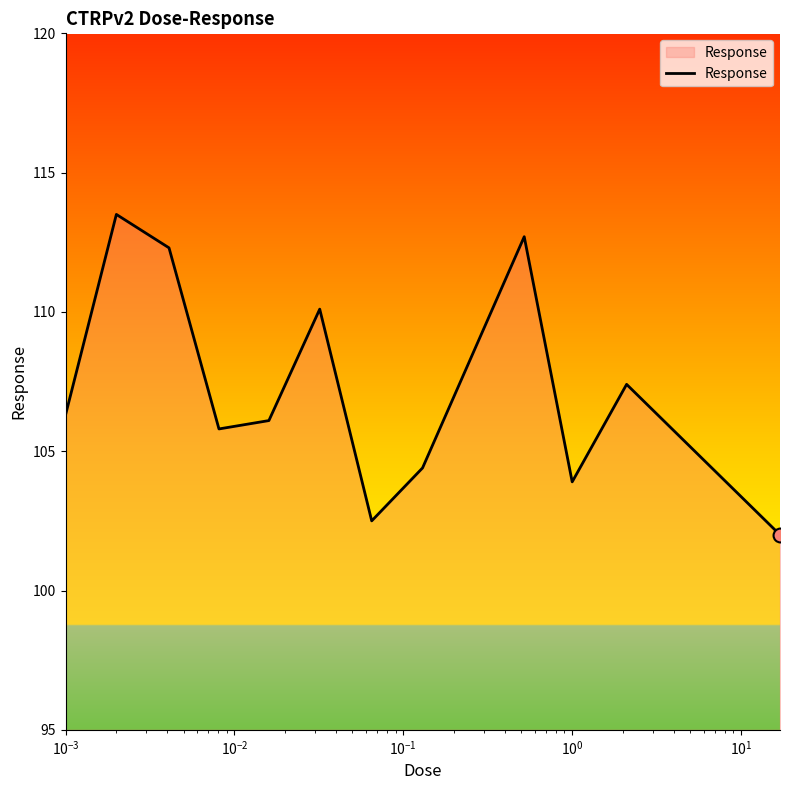

What is the maximum value shown in the chart?

113.5